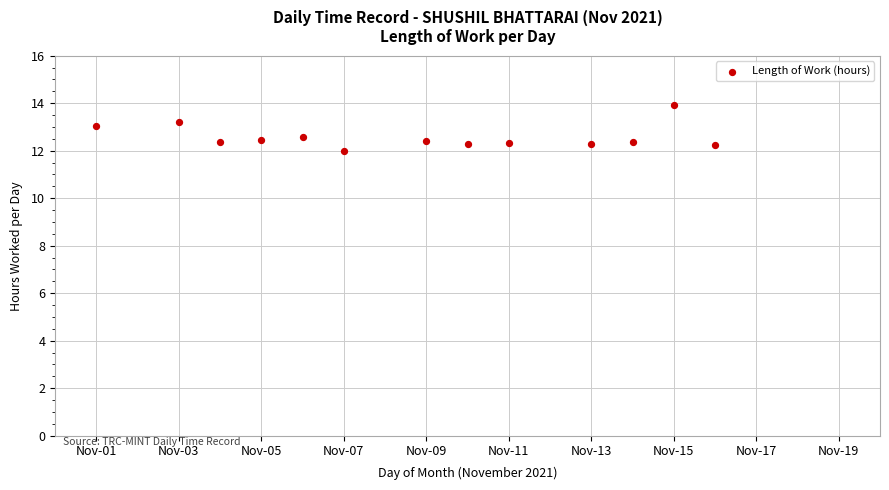

What is the range of Y values (max minus min)?

1.9